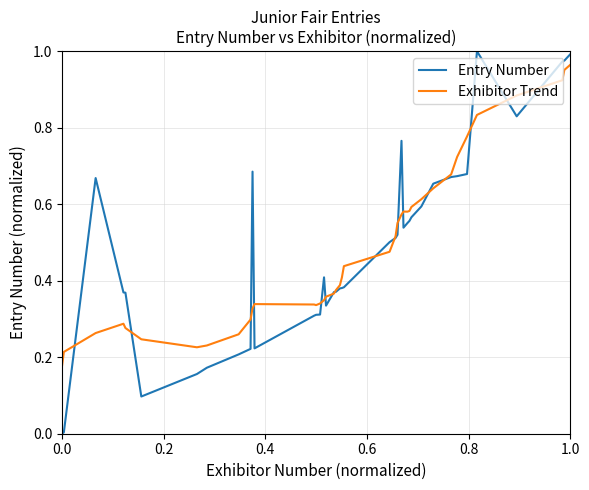

Which series has the largest range (max minus min)?

Entry Number